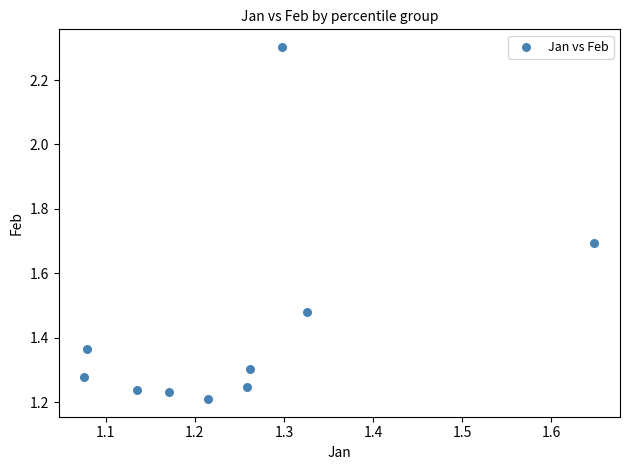

What is the range of X values (max minus min)?

0.6